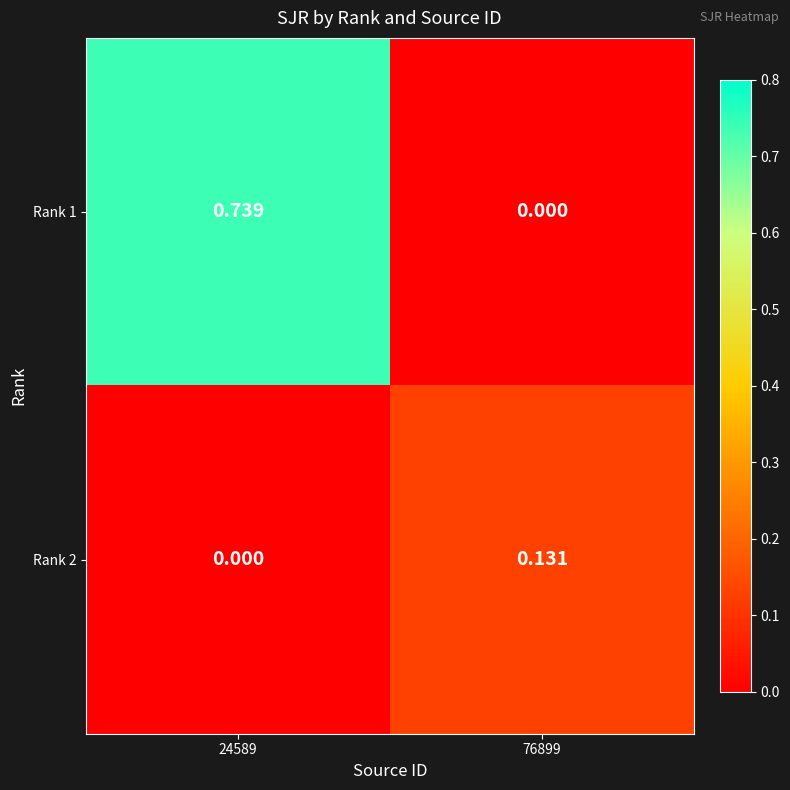

Is the value of Rank 2 at 76899 greater than the value of Rank 1 at 76899?

Yes